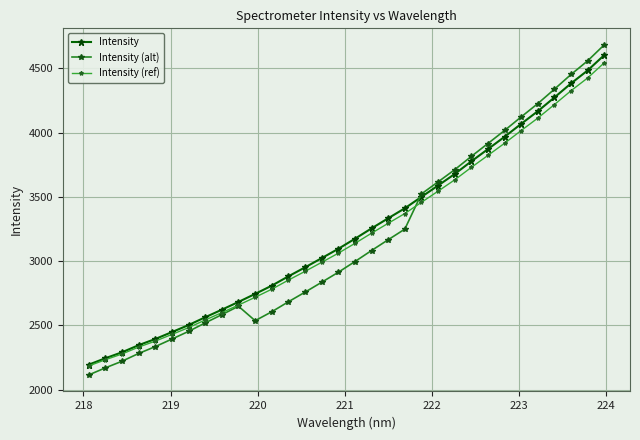

What are all the series names shown in the legend?

Intensity, Intensity (alt), Intensity (ref)